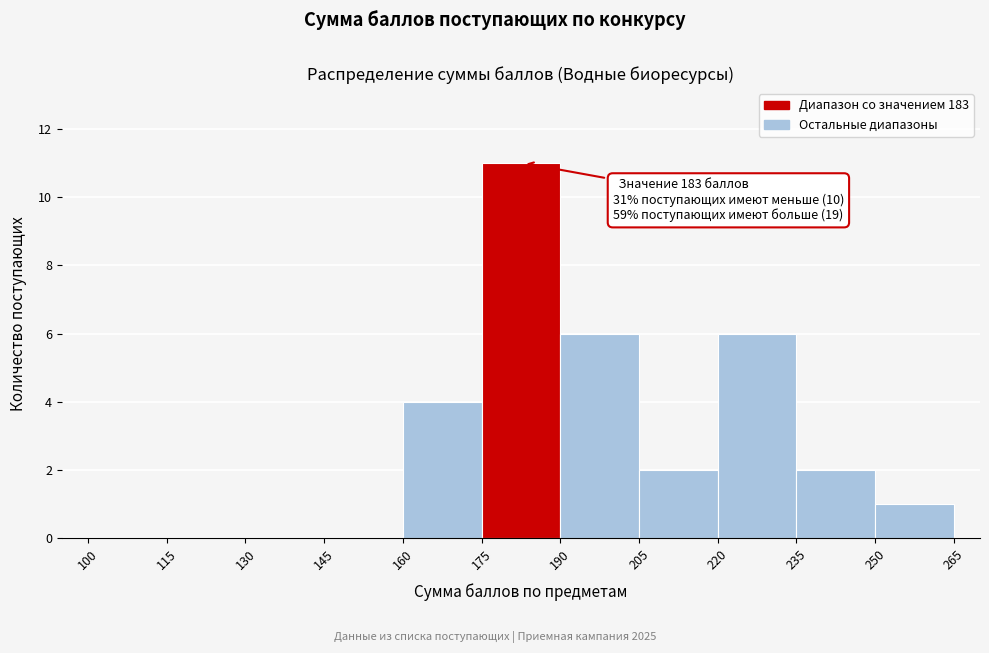

Over which range of the x-axis is the bar tallest?

175 to 190